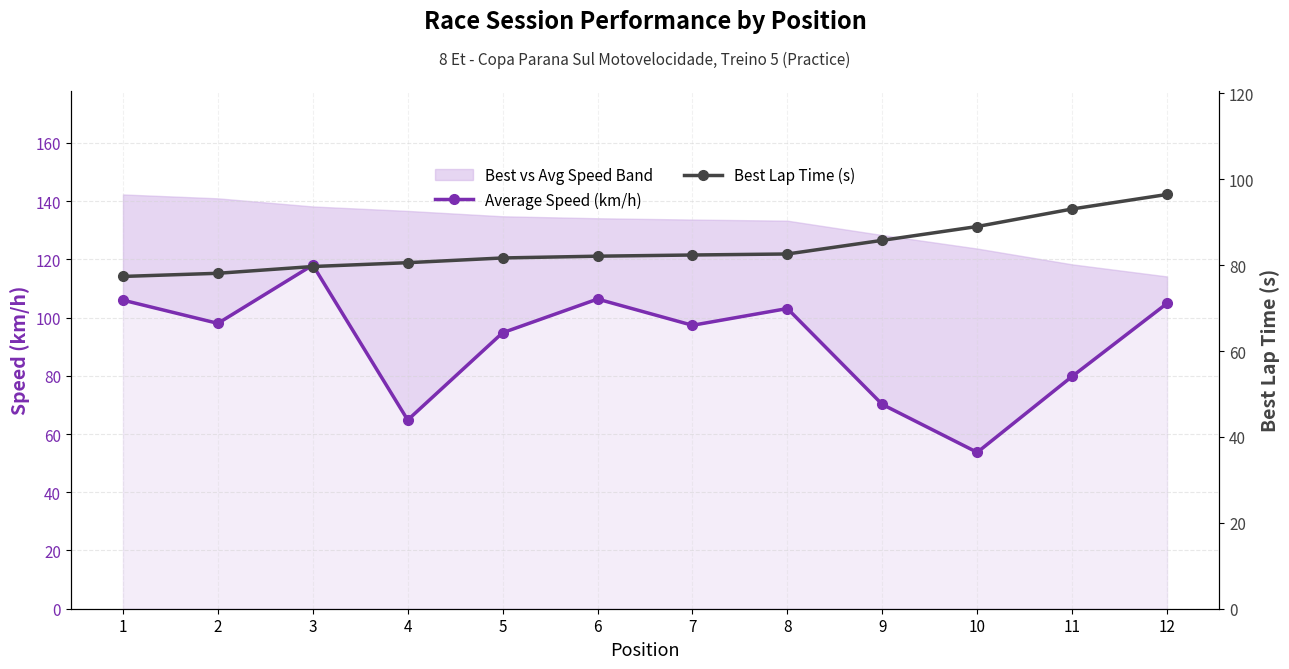

Rank the series at 1 from lowest to highest value.

Best Lap Time (s), Average Speed (km/h)